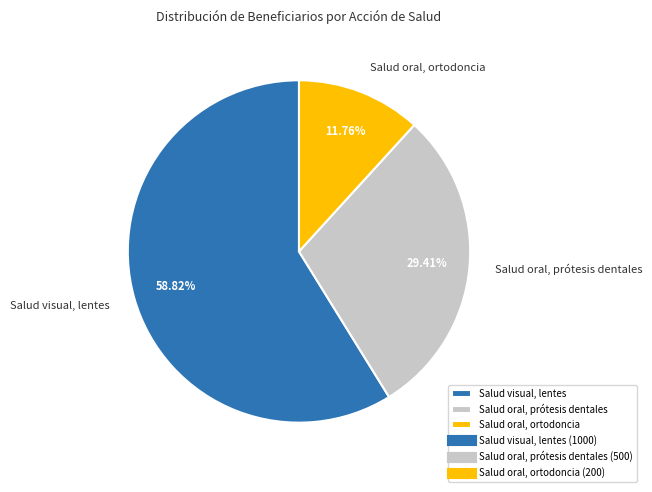

What is the ratio of the value at Salud oral, ortodoncia to the value at Salud oral, prótesis dentales?

0.4